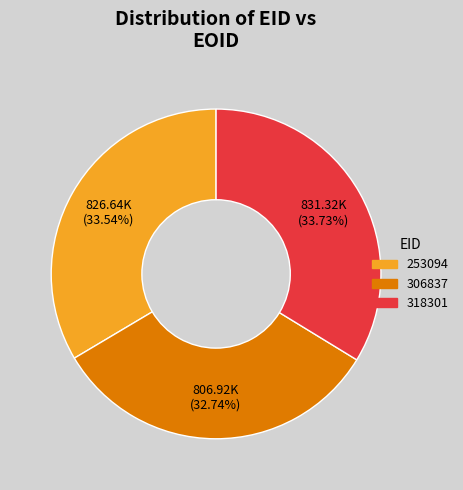

Which slice is the smallest?

306837